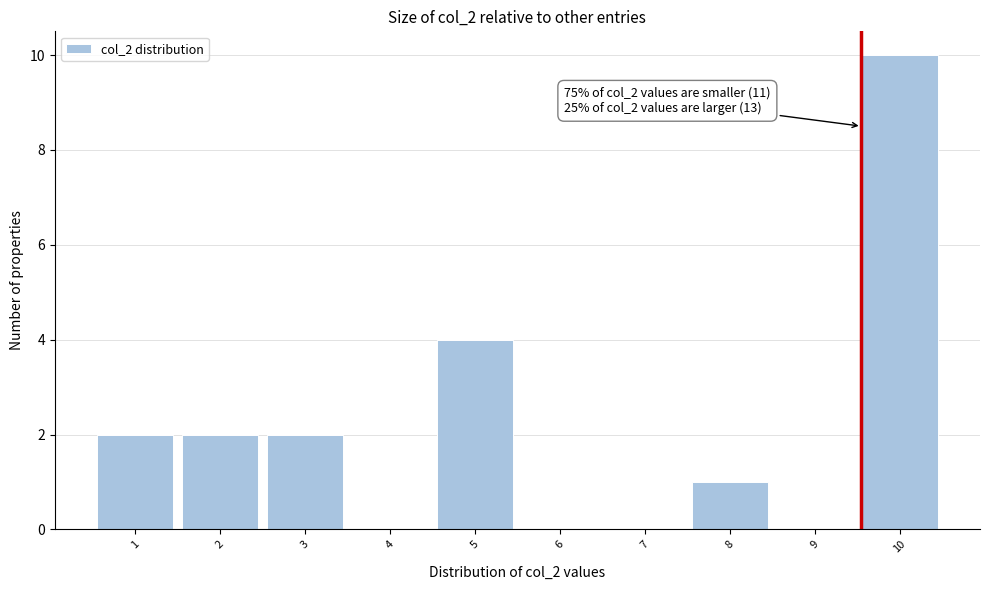

Reading right to left, extract all data points from this chart.

10=10	9=0	8=1	7=0	6=0	5=4	4=0	3=2	2=2	1=2